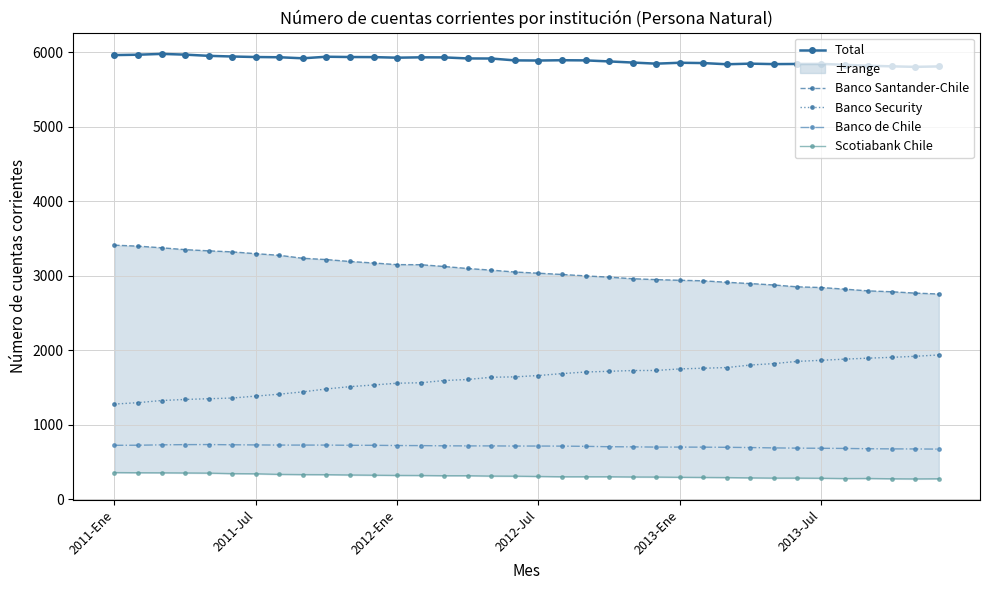

In Banco de Chile, how many points are higher than both neighbors (excluding endpoints)?

1